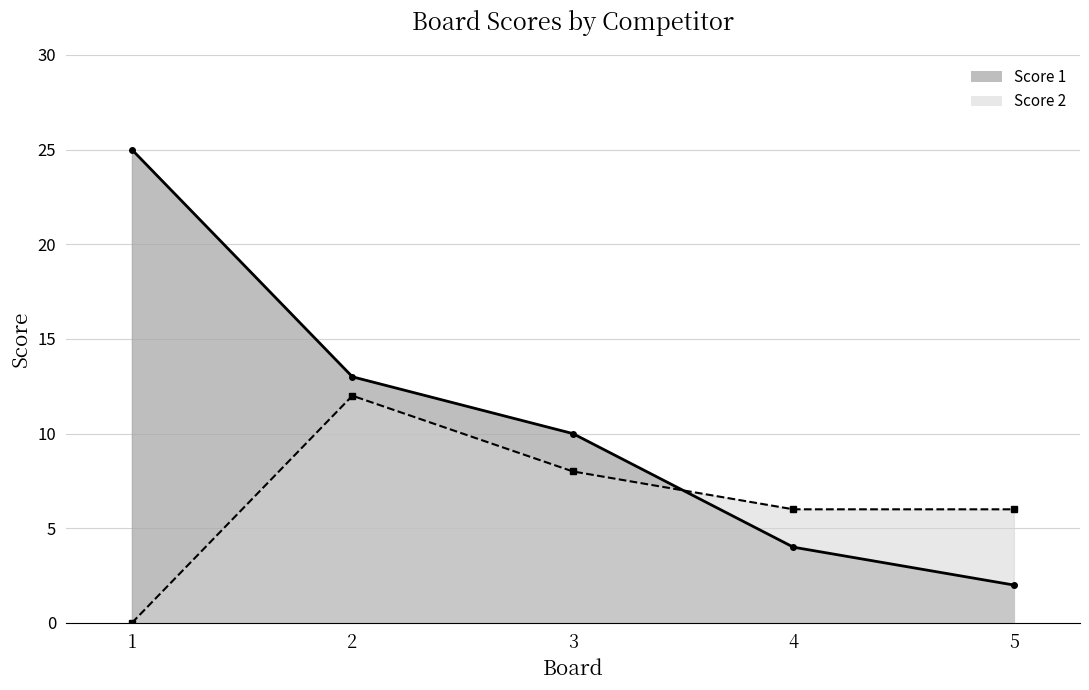

What are all the series names shown in the legend?

Score 1, Score 2